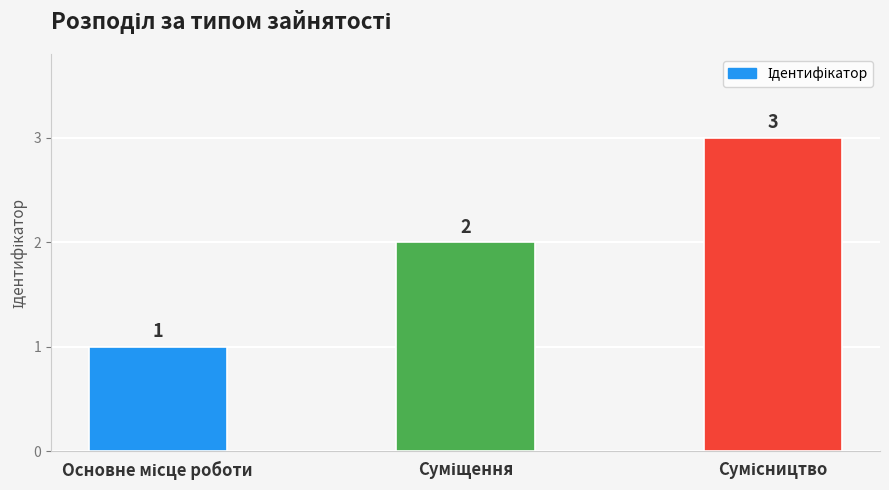

How many data points are less than 2?

1